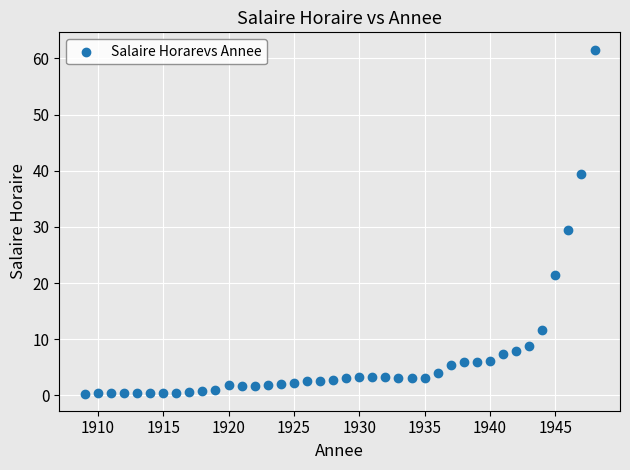

What is the range of X values (max minus min)?

39.0